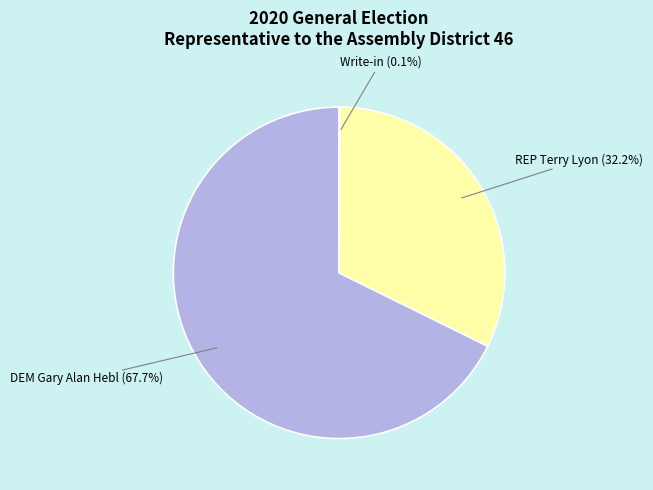

What is the largest slice in the pie chart?

DEM Gary Alan Hebl